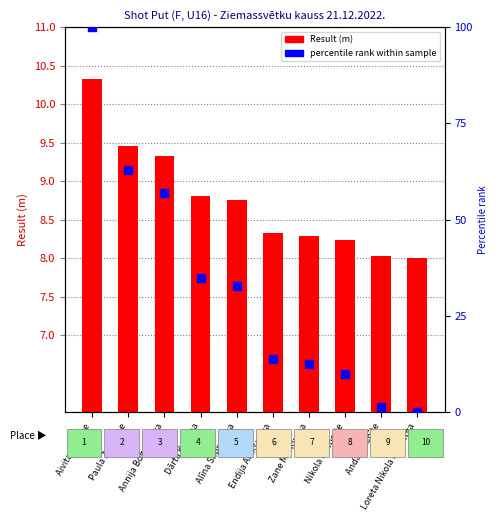

At which category is the sum across all series the highest?

Aivita Cipruse